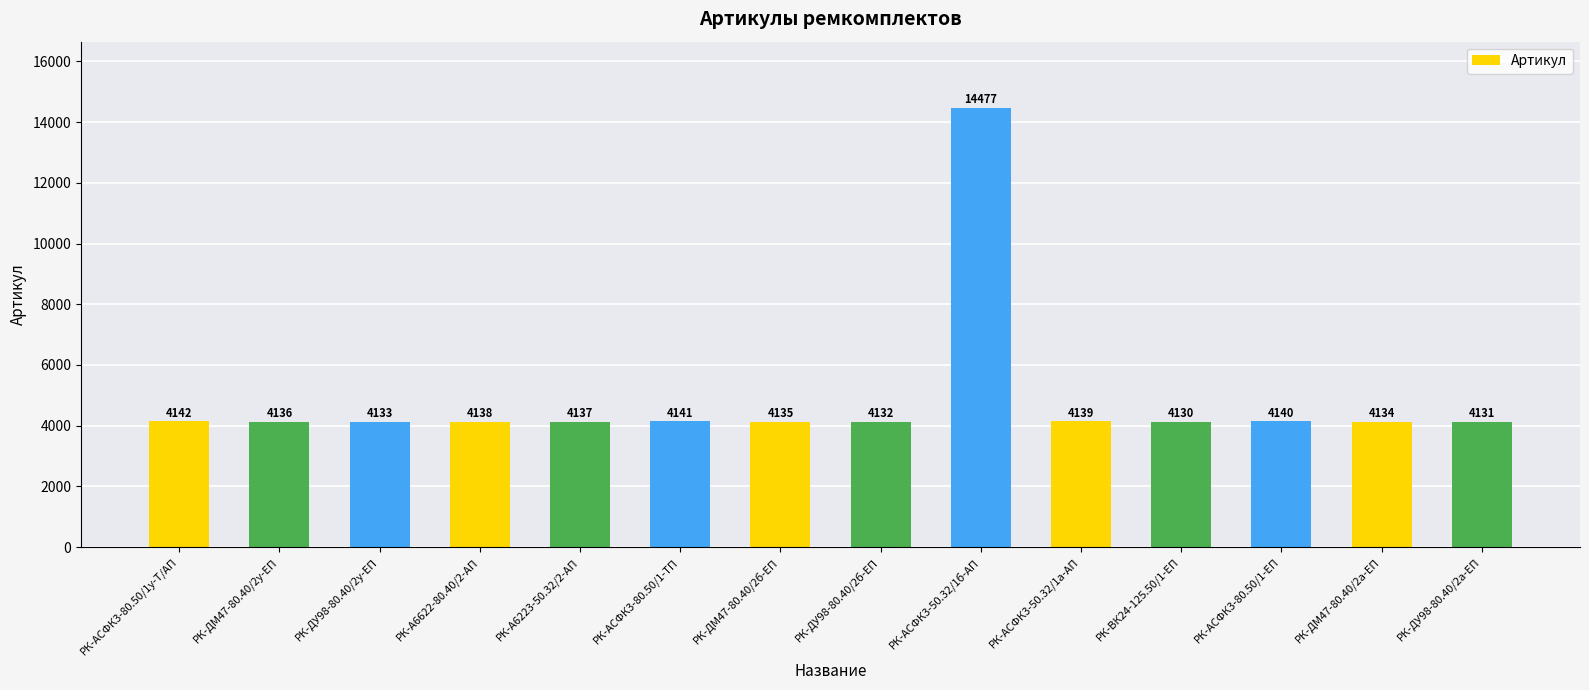

How many data points are less than 4137?

7